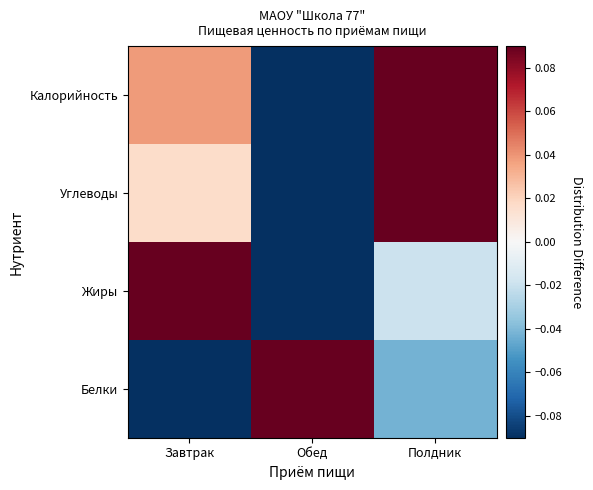

What is the minimum value shown in the chart?

-0.1